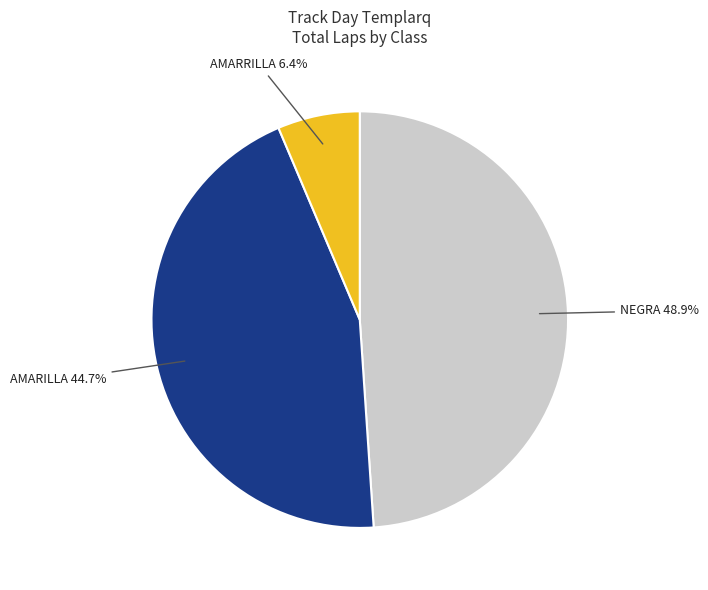

Is there a majority slice in this chart?

No